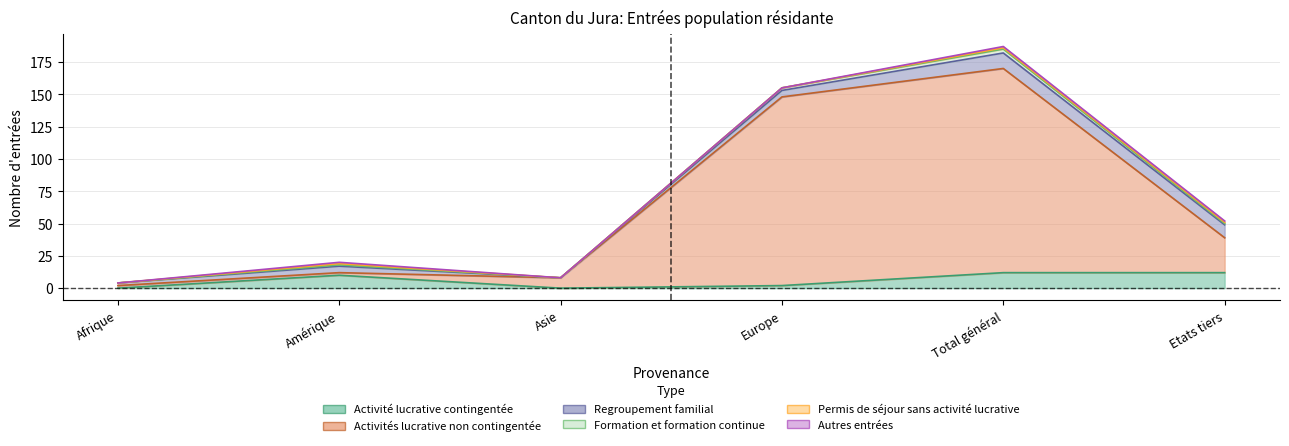

Which has a higher value, Total général or Etats tiers?

Total général